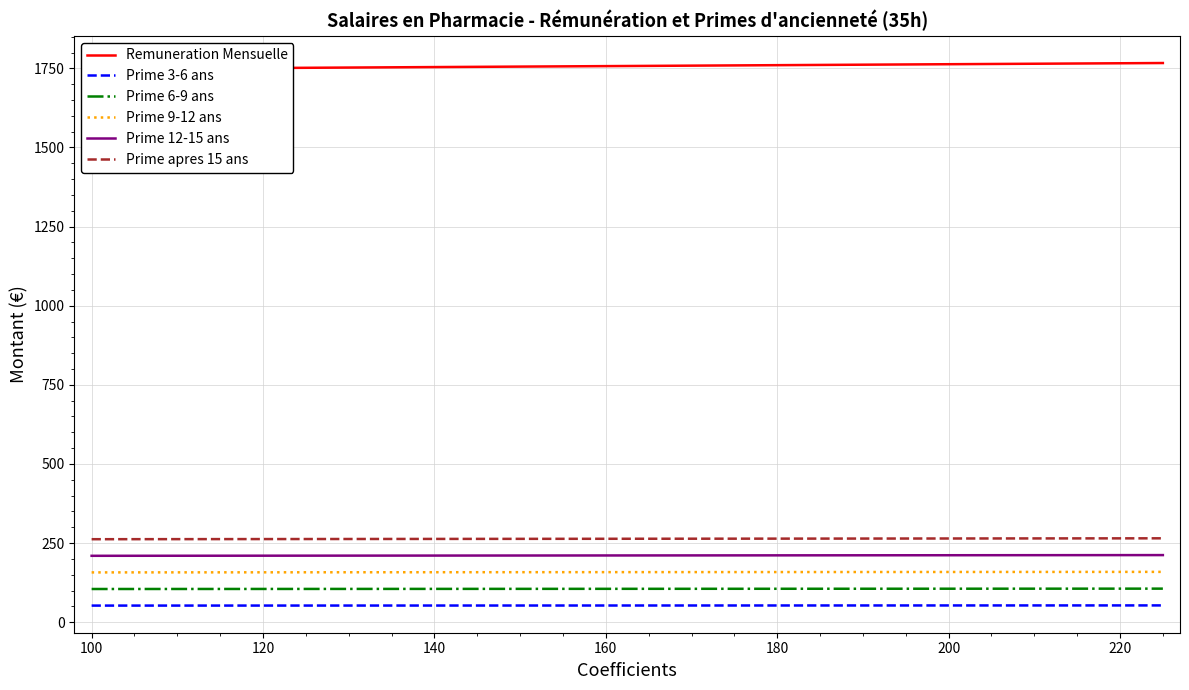

True or false: Prime 12-15 ans and Prime apres 15 ans intersect in this chart.

False